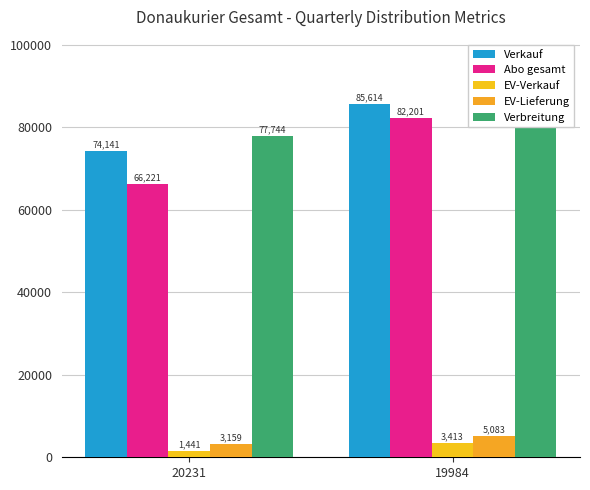

Reading left to right, what are all the values shown in this chart?

Verkauf: 20231=74141	19984=85614
Abo gesamt: 20231=66221	19984=82201
EV-Verkauf: 20231=1441	19984=3413
EV-Lieferung: 20231=3159	19984=5083
Verbreitung: 20231=77744	19984=87988